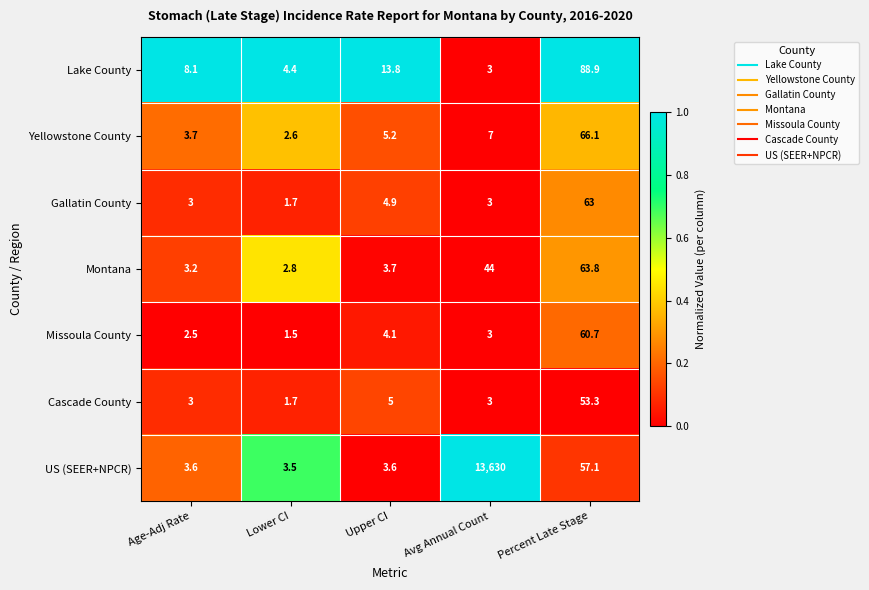

What is the average value of the Missoula County series?

14.4